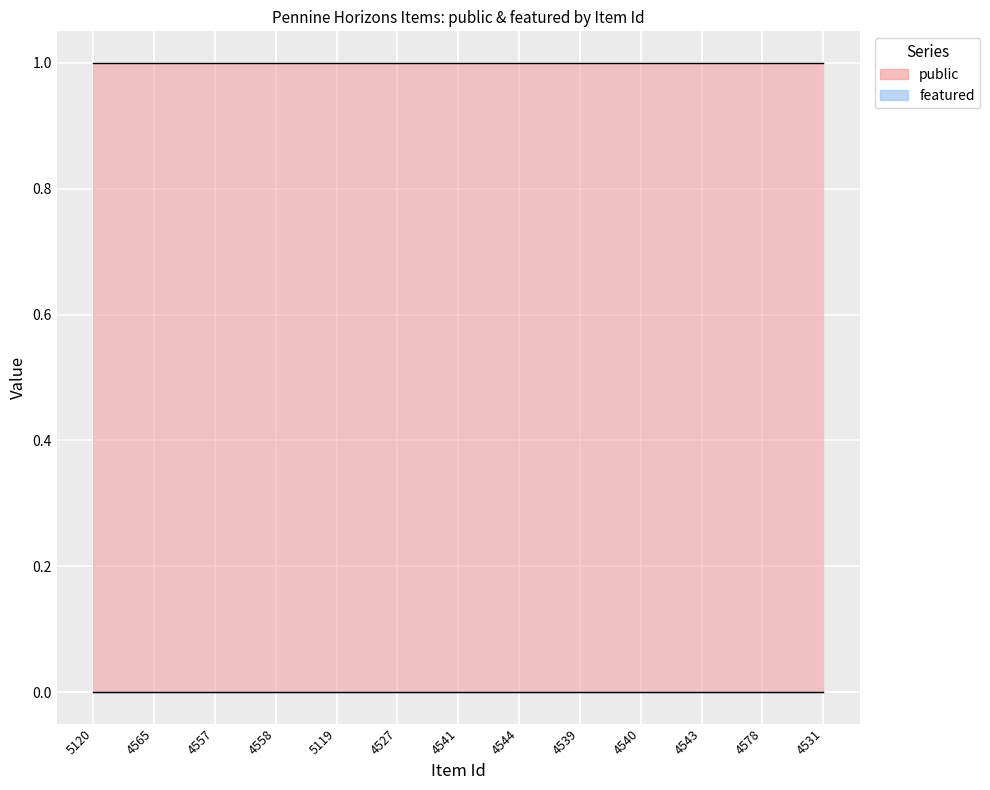

What is the maximum value shown in the chart?

1